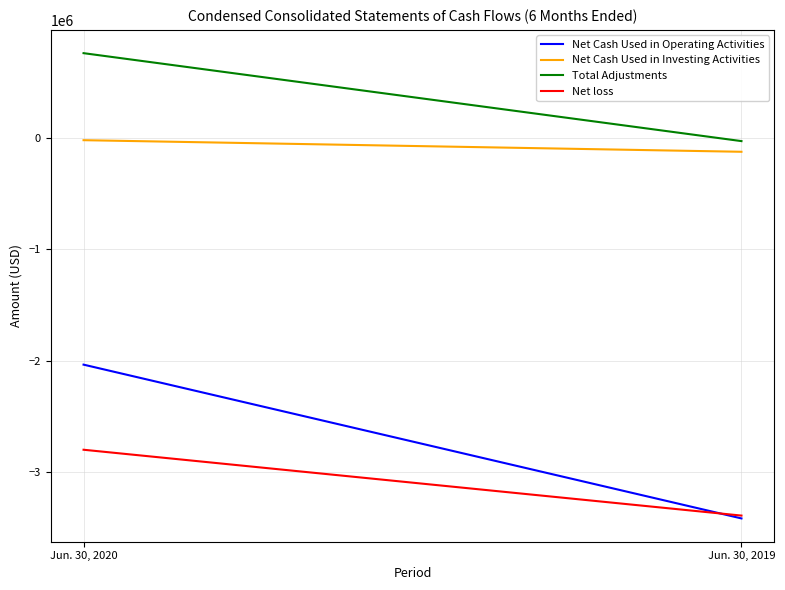

What is the spread (max minus min) of values at Jun. 30, 2019?

3393975